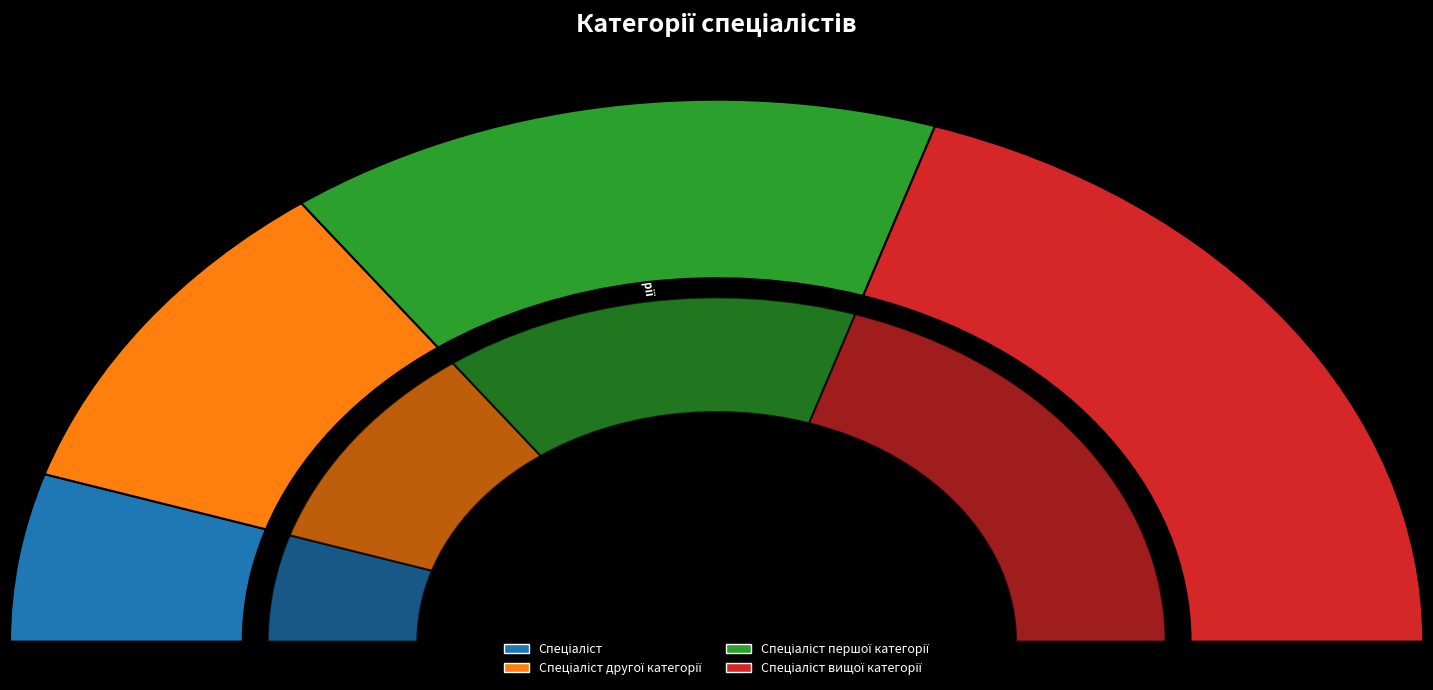

What is the change in value from Спеціаліст to Спеціаліст вищої категорії?

+3